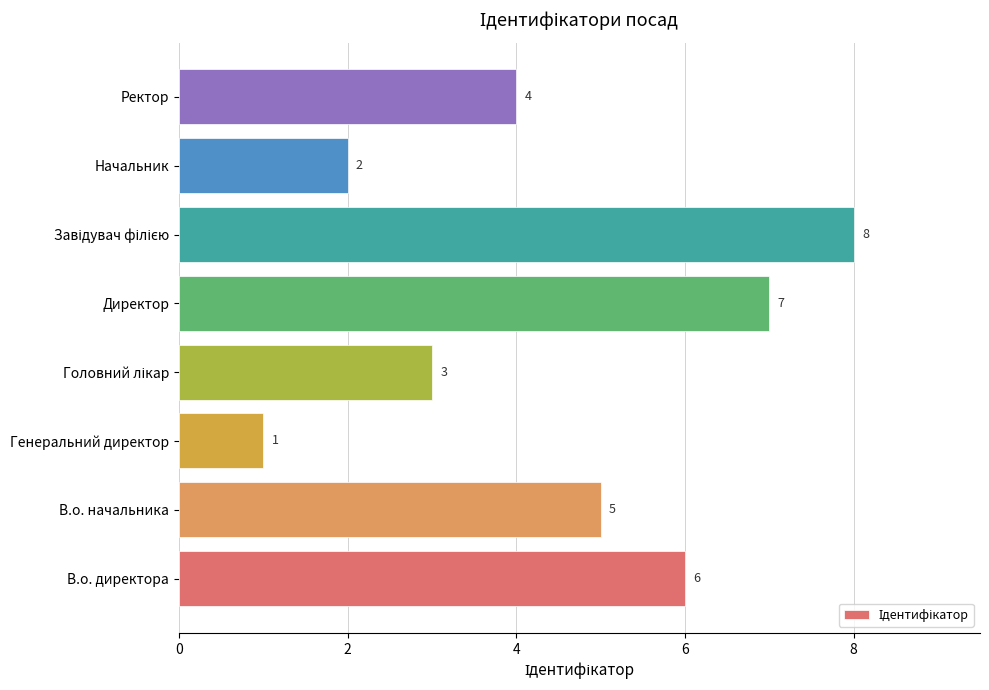

Does the chart contain any negative values?

No